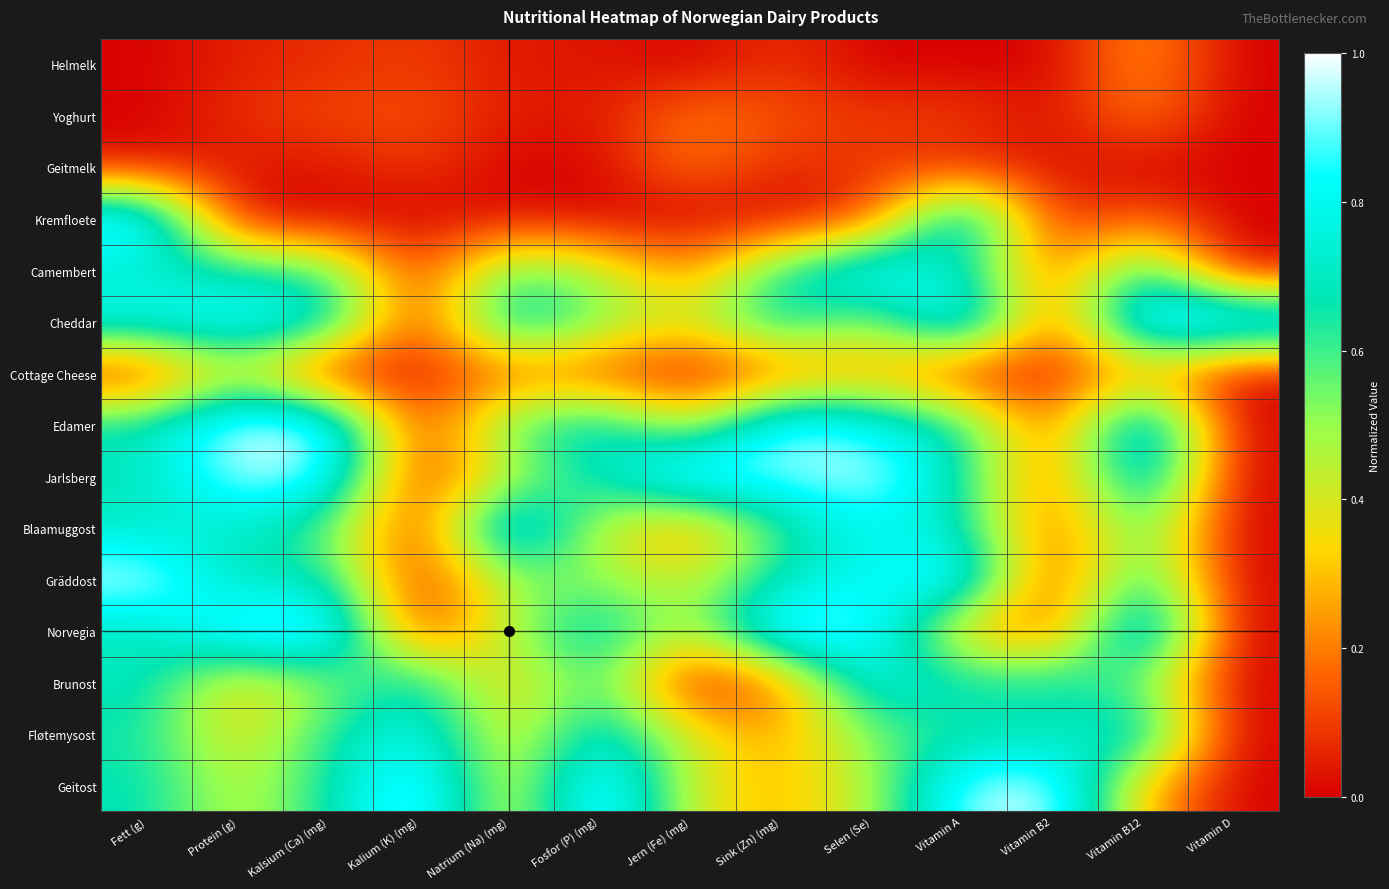

Between Fett (g) and Kalsium (Ca) (mg), which is larger?

Kalsium (Ca) (mg)